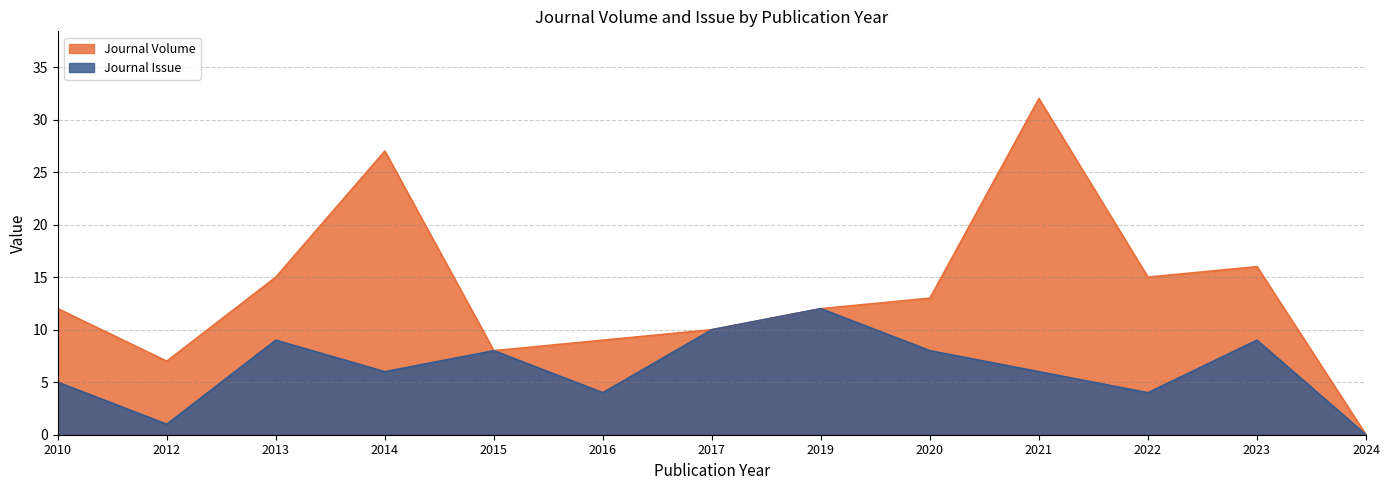

True or false: Journal Volume and Journal Issue cross at least once.

False